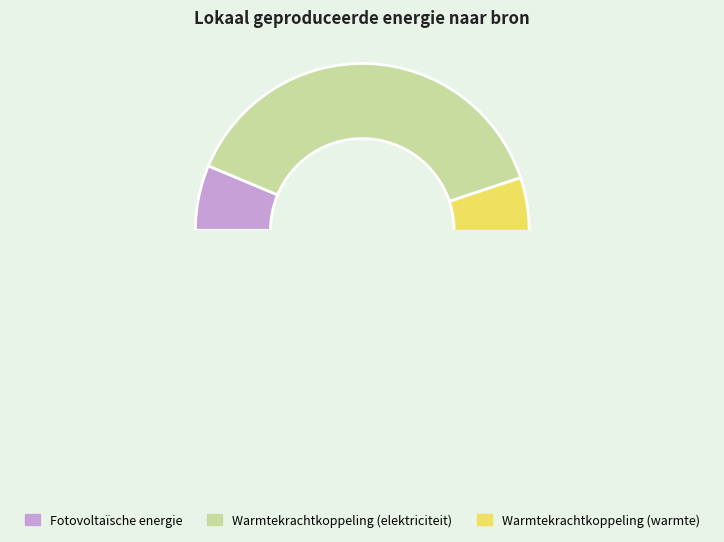

The Fotovoltaïsche energie slice represents 1% of the pie. True or false?

False